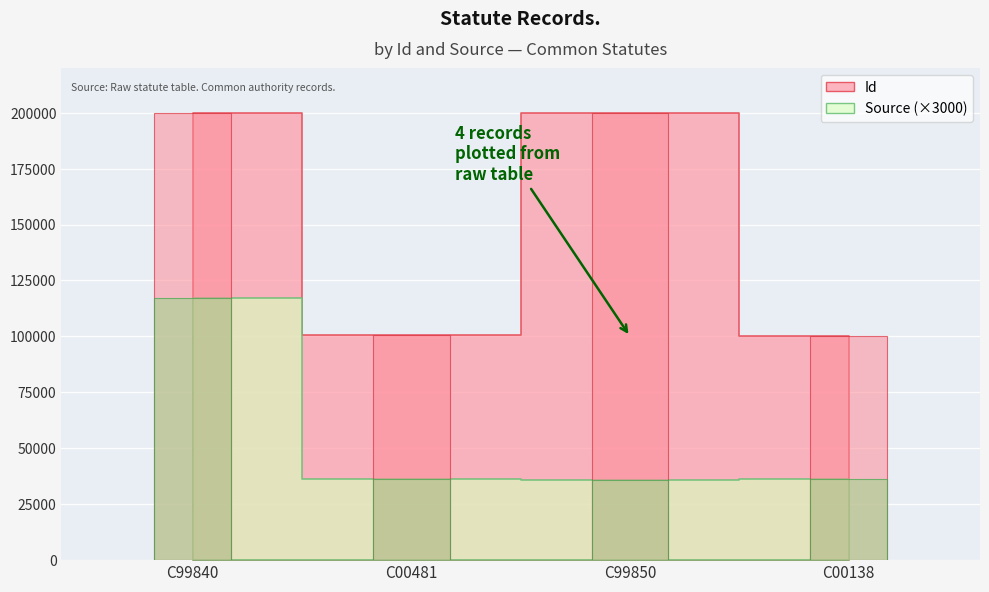

What value does the Id series have at C00481?

100481.0